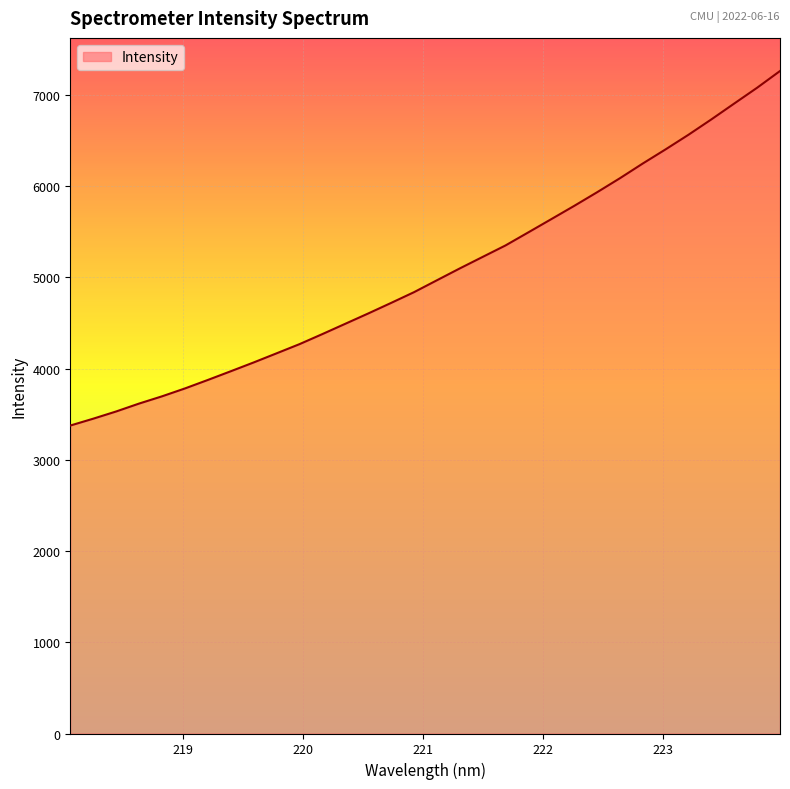

What is the greatest value displayed?

7261.0